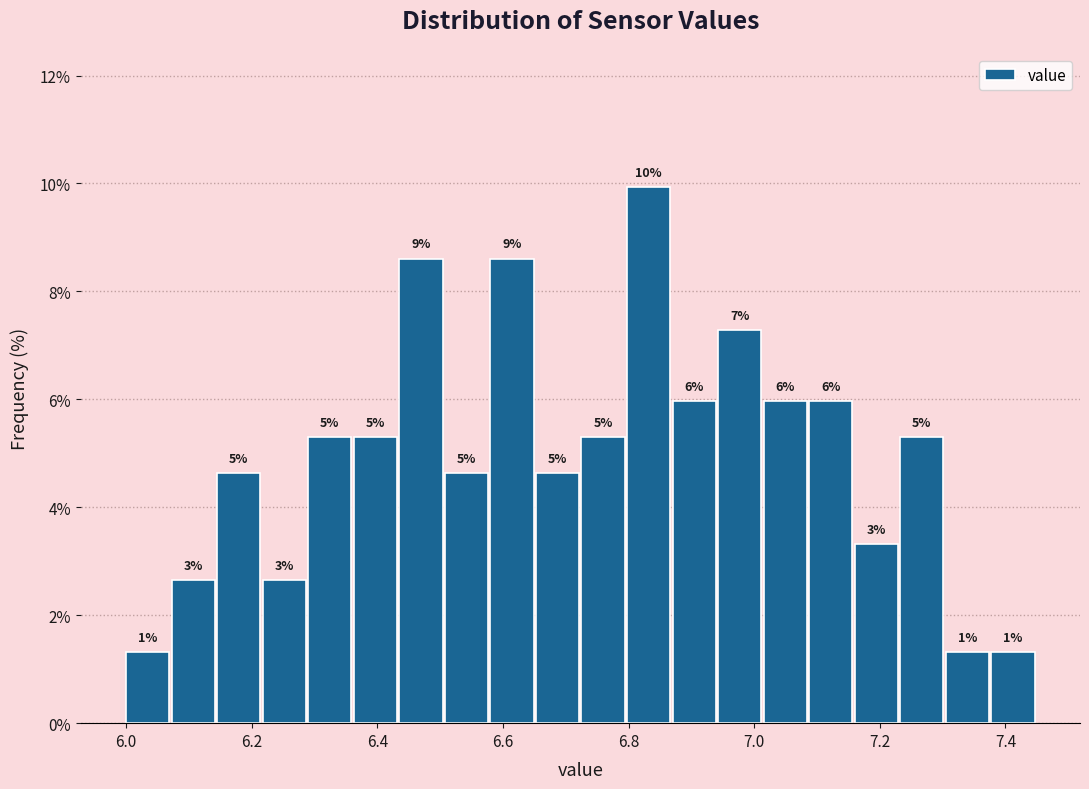

Around what value on the x-axis is the tallest bar? Give the approximate position of its centre, as read against the axis.

6.84